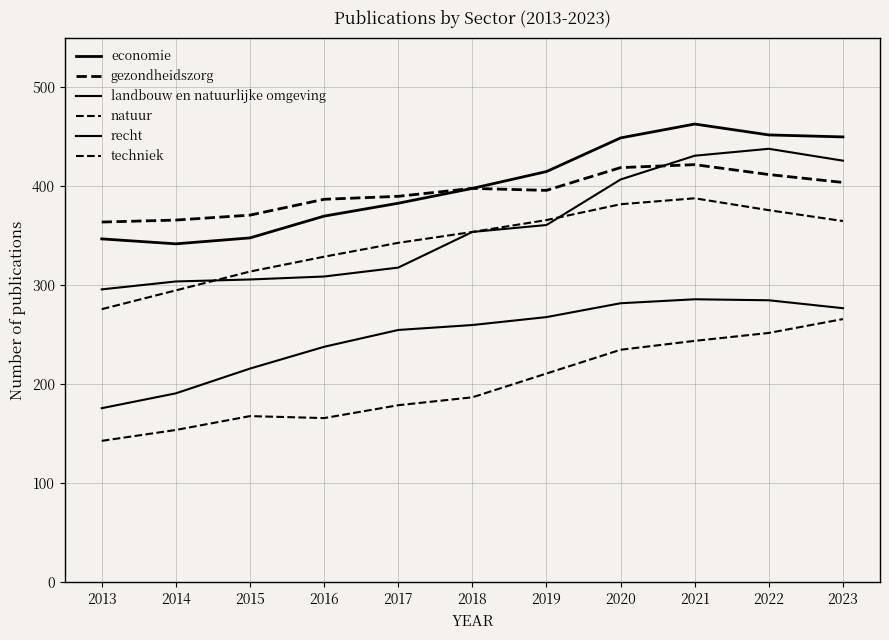

What is the difference between the natuur values at 2023 and 2018?

79